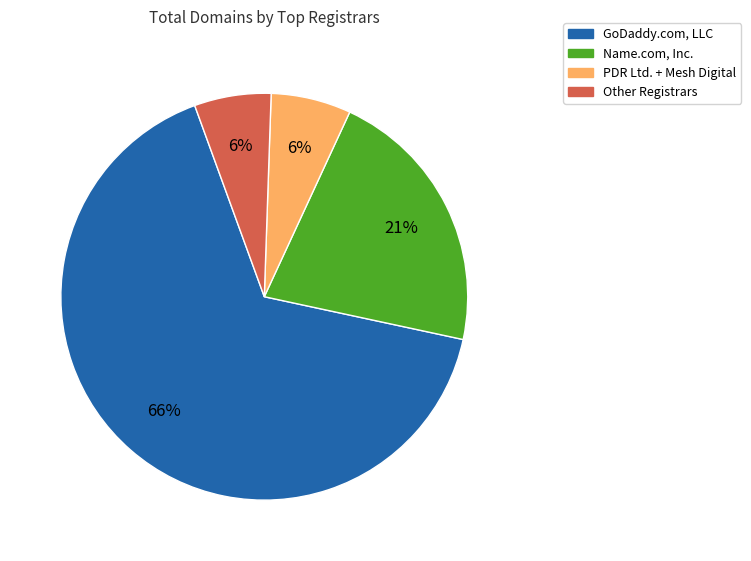

Is it true that Name.com, Inc. is 9% of the pie?

False